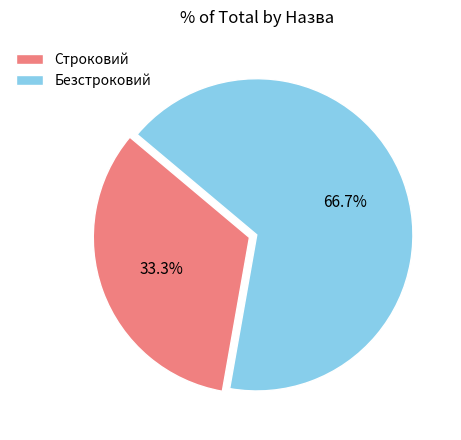

To the nearest percent, what percentage of the pie is Безстроковий?

67%